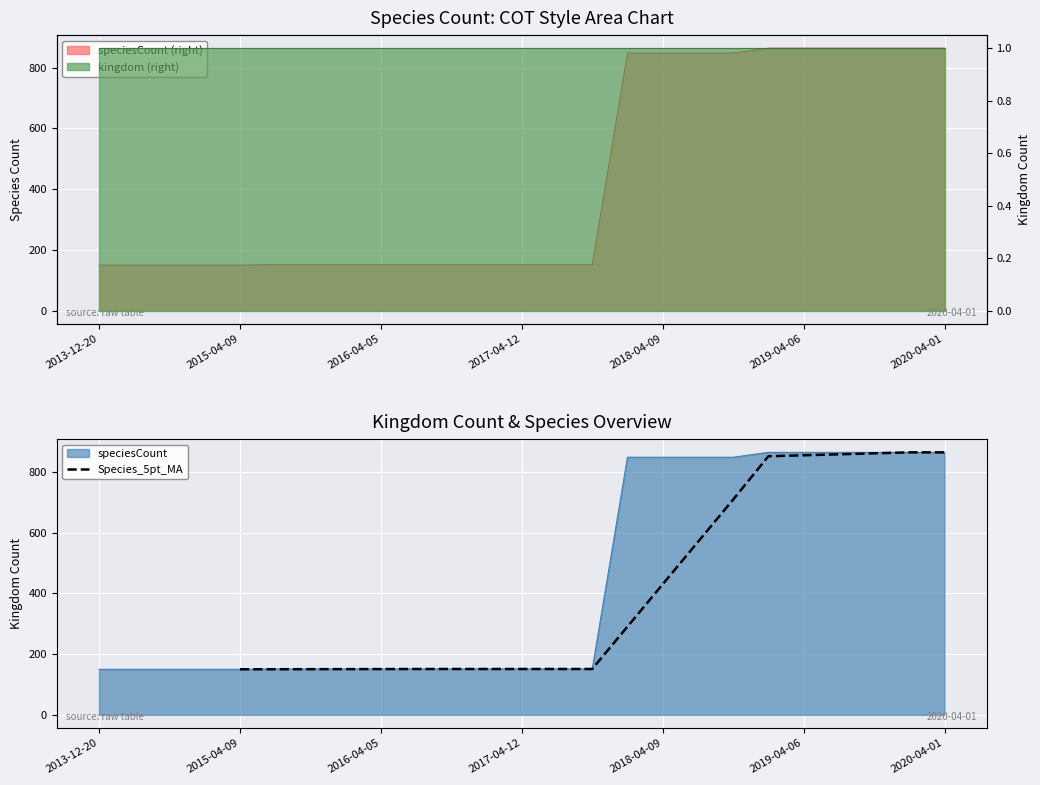

What is the maximum value for Species_5pt_MA?

864.0